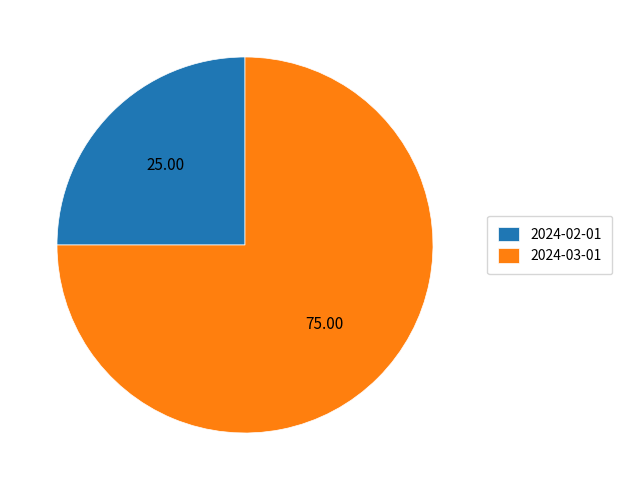

Which category has the smallest portion of the pie?

2024-02-01